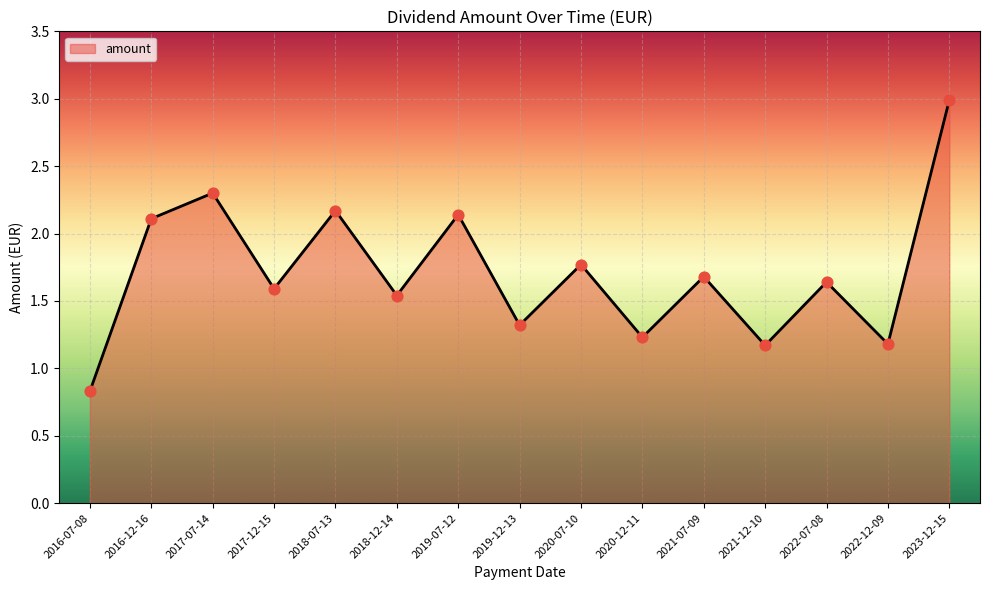

Which has a higher value, 2019-12-13 or 2018-12-14?

2018-12-14